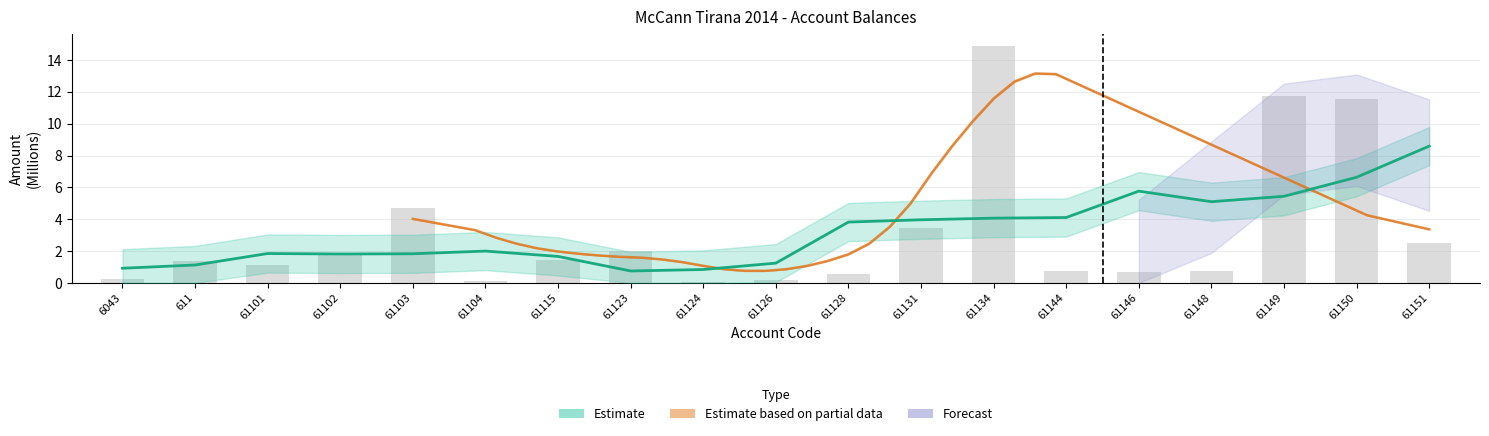

What is the average value?

3.2